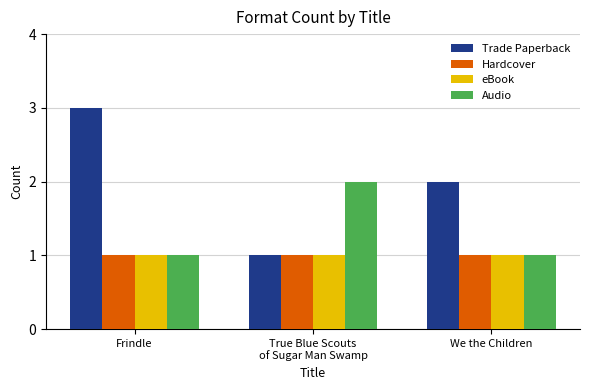

What position from the left is We the Children?

3